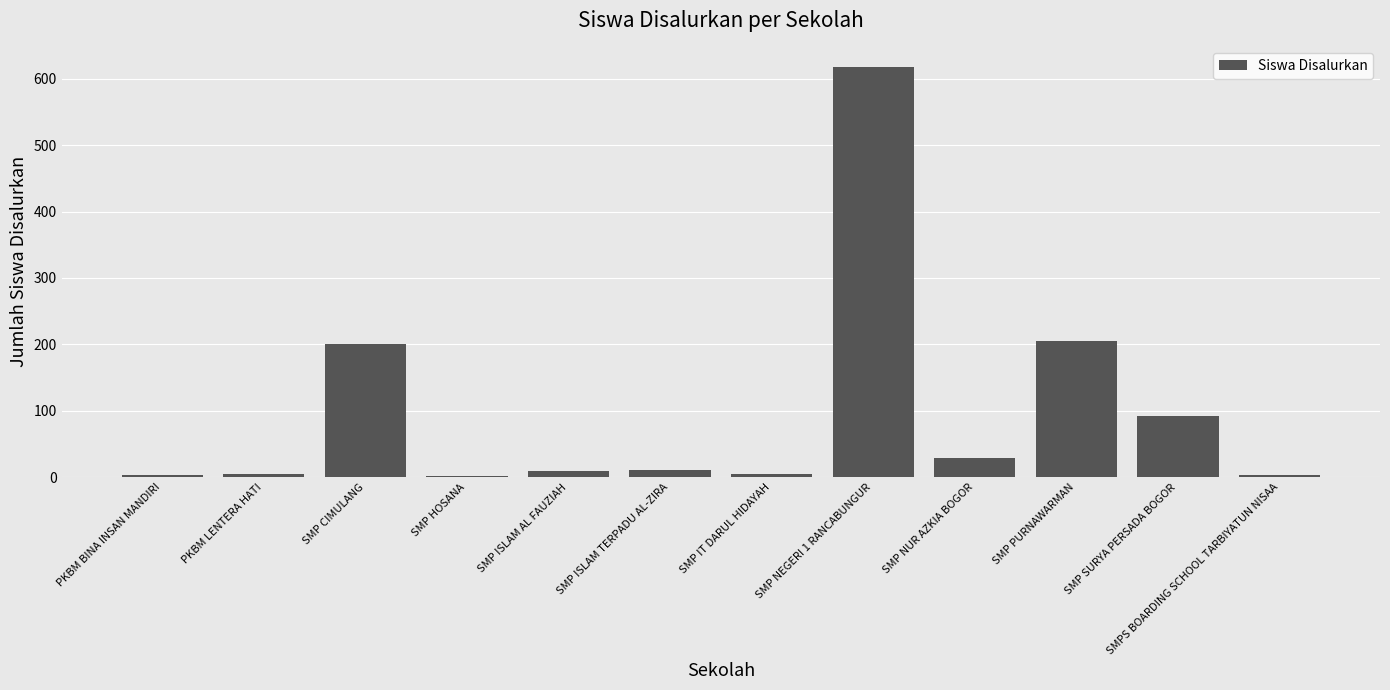

The value at SMP PURNAWARMAN is 205. True or false?

True